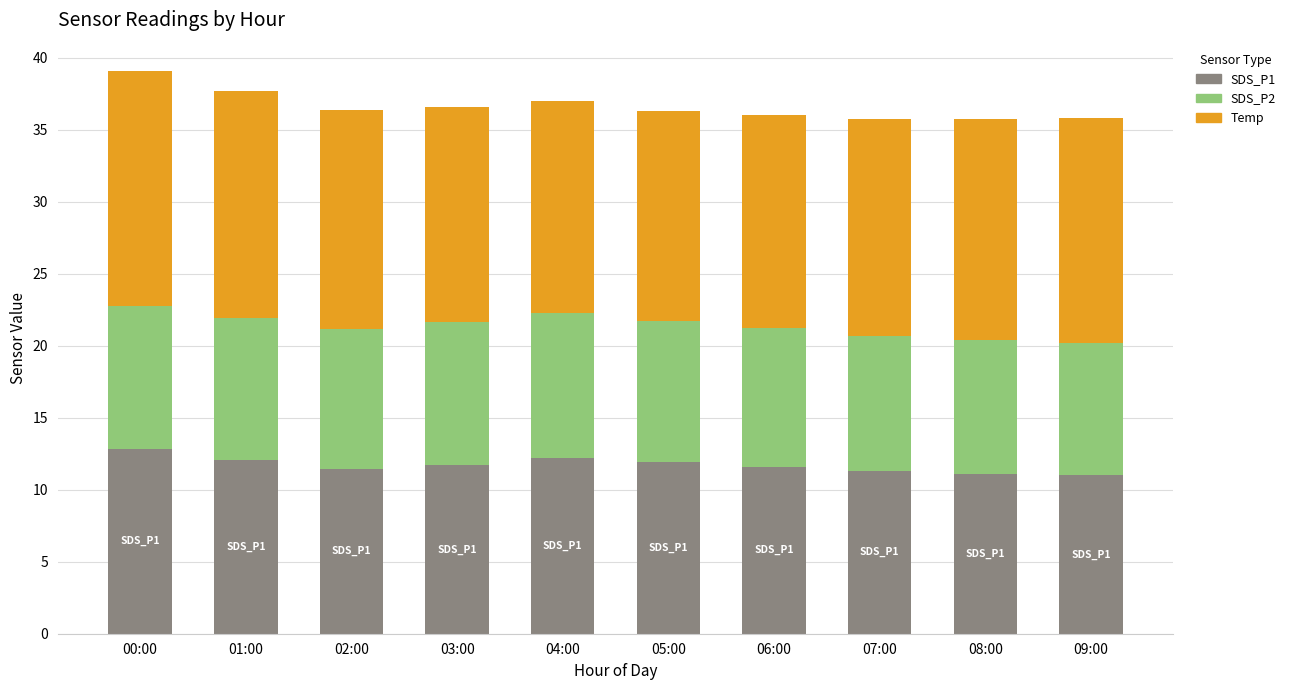

How many bars are there in total?

10